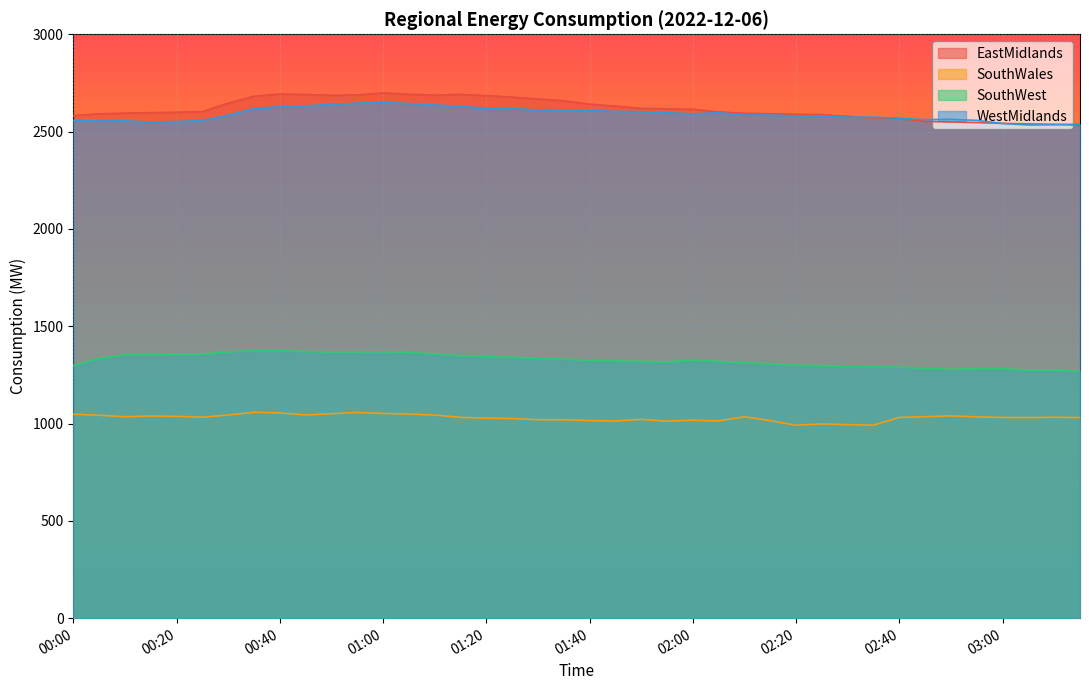

Rank the series by their maximum value, from highest to lowest.

EastMidlands, WestMidlands, SouthWest, SouthWales